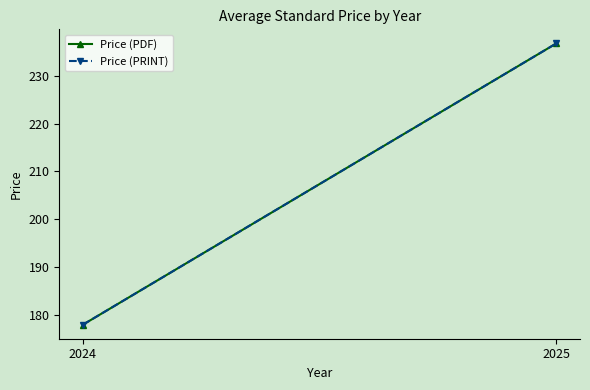

Which category has the lowest value in the Price (PRINT) series?

2024